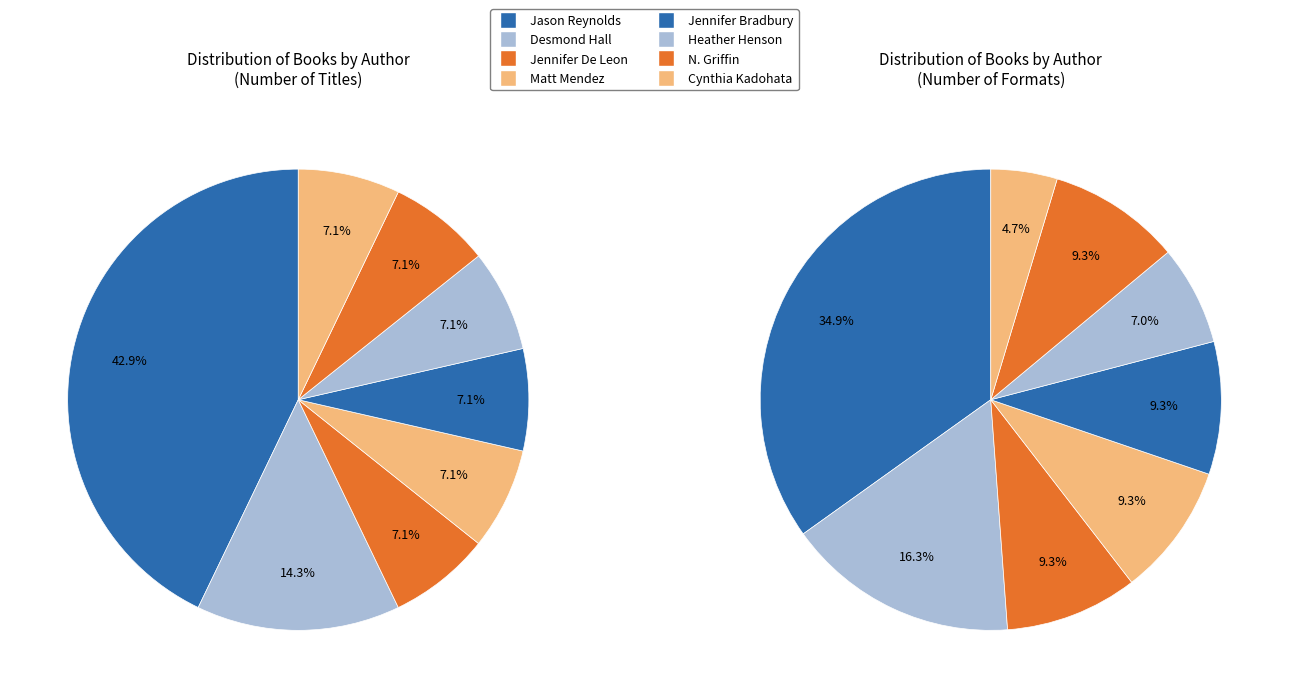

What is the ratio of the value at Cynthia Kadohata (19010675) to the value at Matt Mendez (2128915044)?

1.0